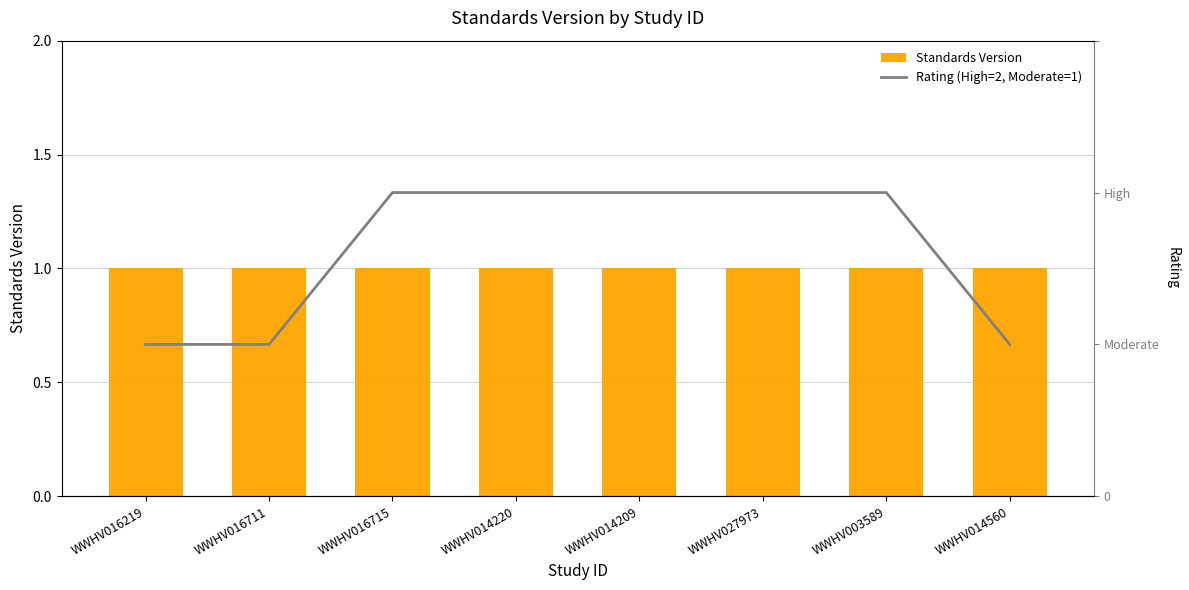

Reading left to right, extract all data points from this chart.

Standards Version: WWHV016219=1	WWHV016711=1	WWHV016715=1	WWHV014220=1	WWHV014209=1	WWHV027973=1	WWHV003589=1	WWHV014560=1
Rating (High=2, Moderate=1): WWHV016219=1	WWHV016711=1	WWHV016715=2	WWHV014220=2	WWHV014209=2	WWHV027973=2	WWHV003589=2	WWHV014560=1